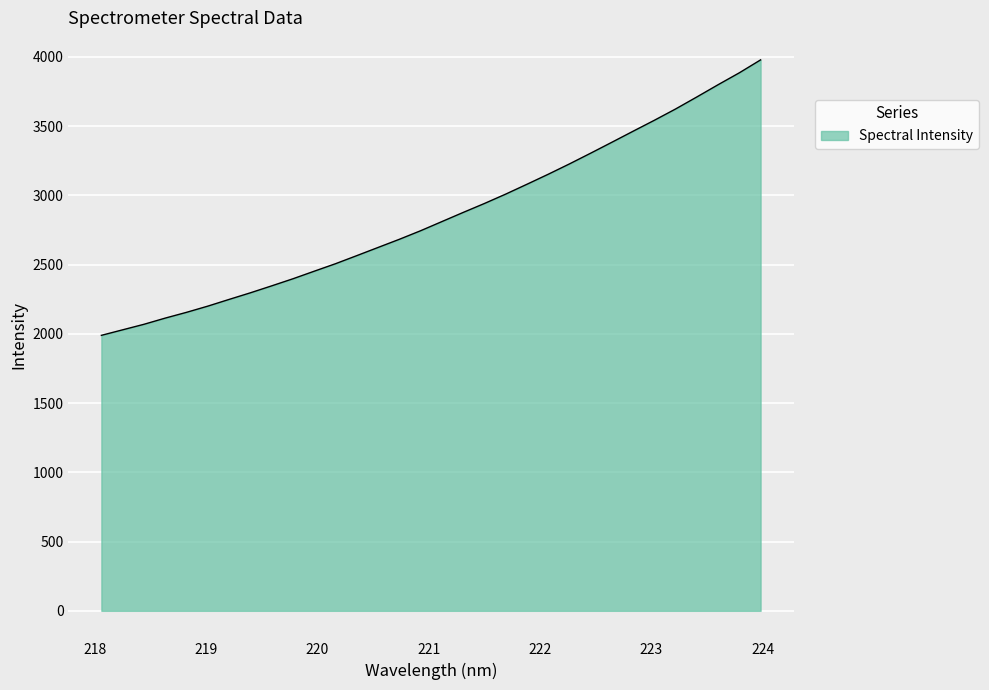

What is the smallest value displayed?

1989.2